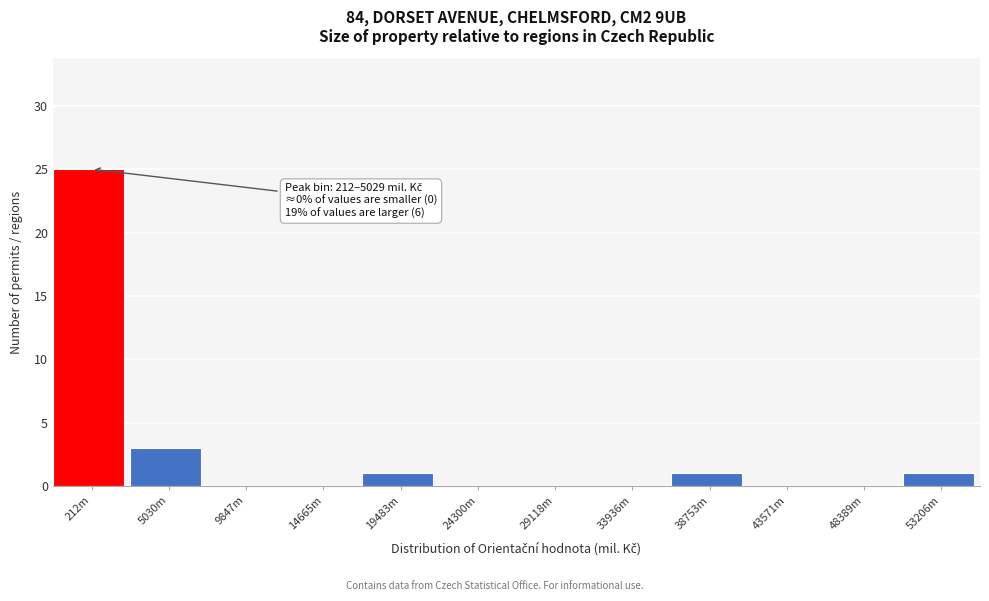

Reading left to right, extract all data points from this chart.

212m=25	5030m=3	9847m=0	14665m=0	19483m=1	24300m=0	29118m=0	33936m=0	38753m=1	43571m=0	48389m=0	53206m=1